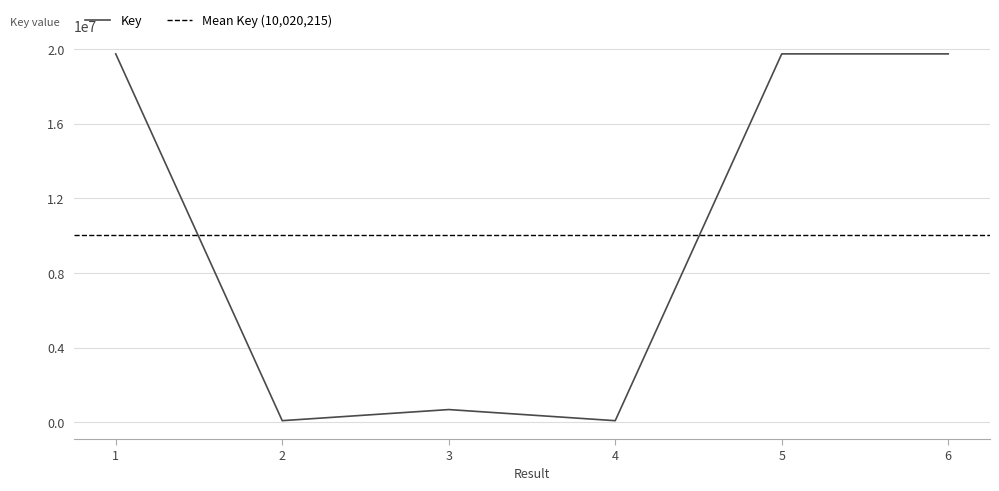

Rank the categories by value from highest to lowest.

5, 1, 6, 3, 2, 4